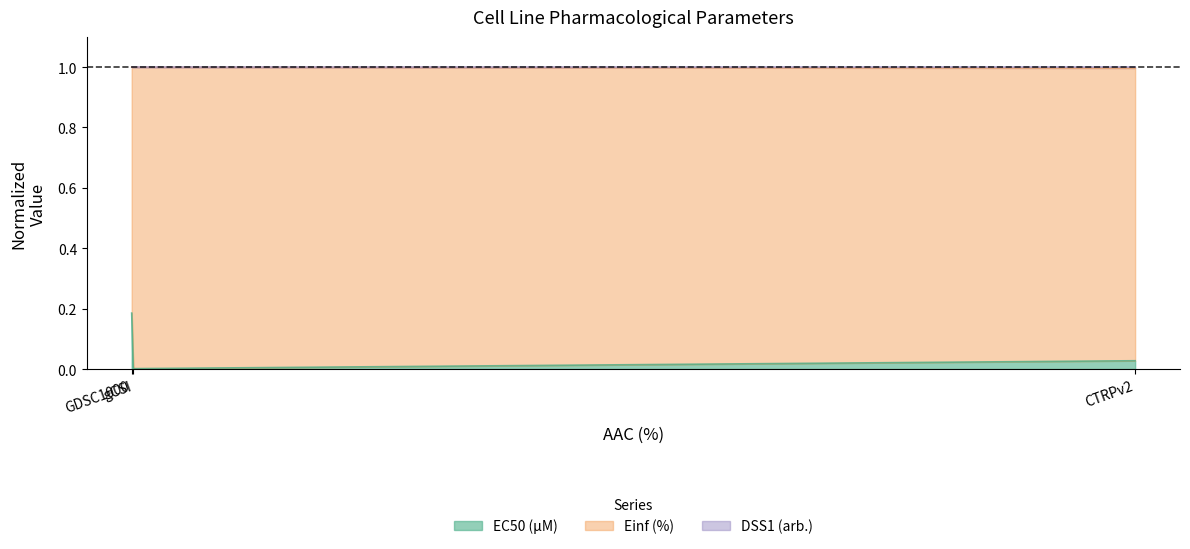

Reading left to right, list all the values displayed in this chart.

EC50 (µM): GDSC1000=0.2	gCSI=0.0	CTRPv2=0.0
Einf (%): GDSC1000=1.0	gCSI=1.0	CTRPv2=1.0